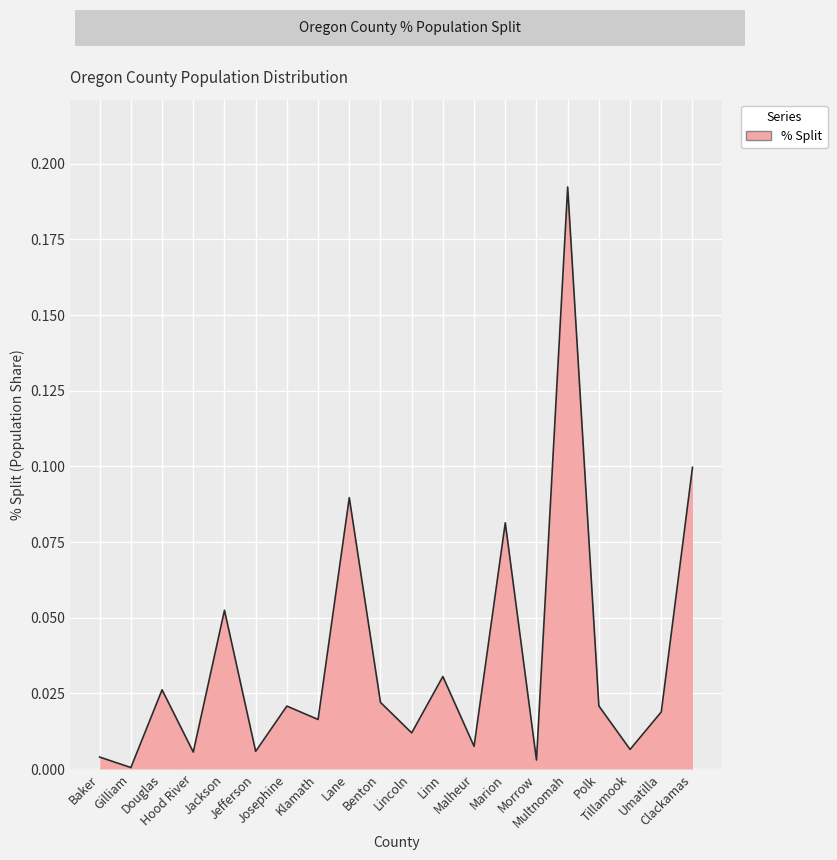

Reading left to right, what are all the values shown in this chart?

Baker=0.0	Gilliam=0.0	Douglas=0.0	Hood River=0.0	Jackson=0.1	Jefferson=0.0	Josephine=0.0	Klamath=0.0	Lane=0.1	Benton=0.0	Lincoln=0.0	Linn=0.0	Malheur=0.0	Marion=0.1	Morrow=0.0	Multnomah=0.2	Polk=0.0	Tillamook=0.0	Umatilla=0.0	Clackamas=0.1